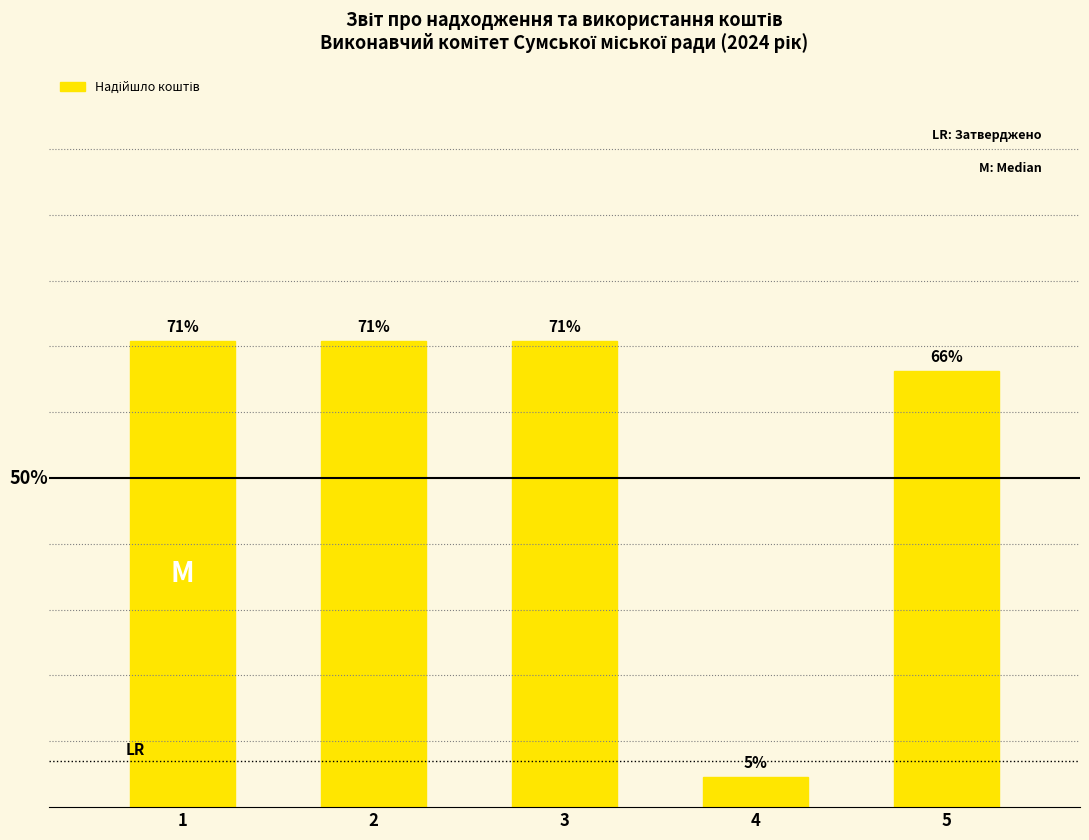

Which has a higher value, 4 or 2?

2